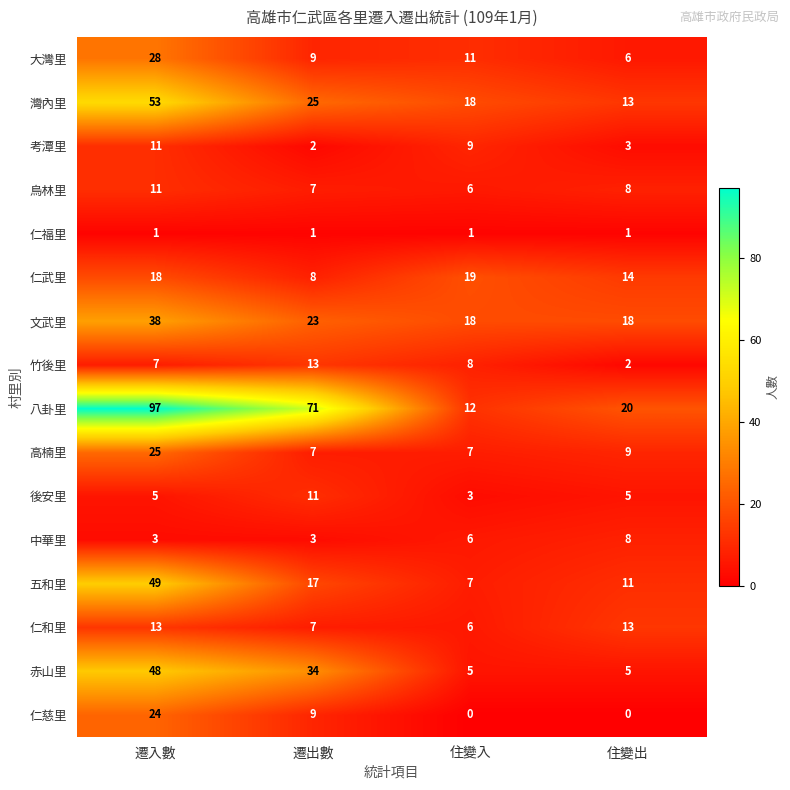

Where is 灣內里 nearest to the value 33?

遷出數